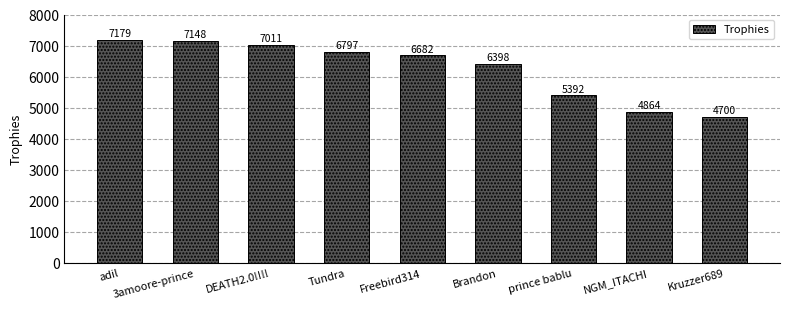

The value at Freebird314 is 6682. True or false?

True